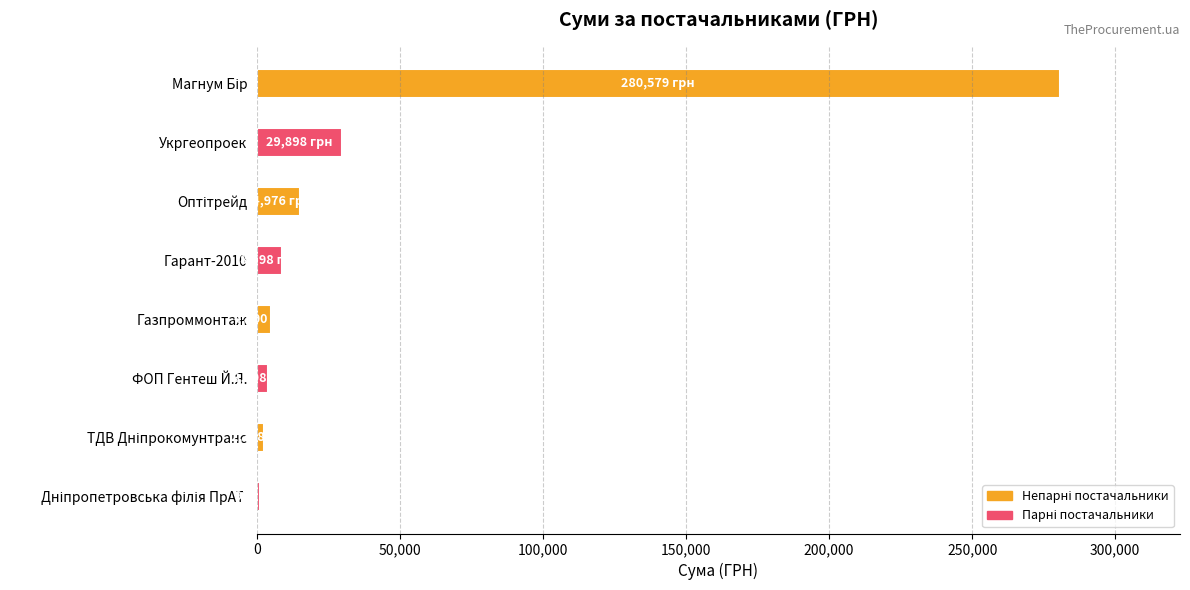

What value does the data have at Укргеопроек?

29898.2